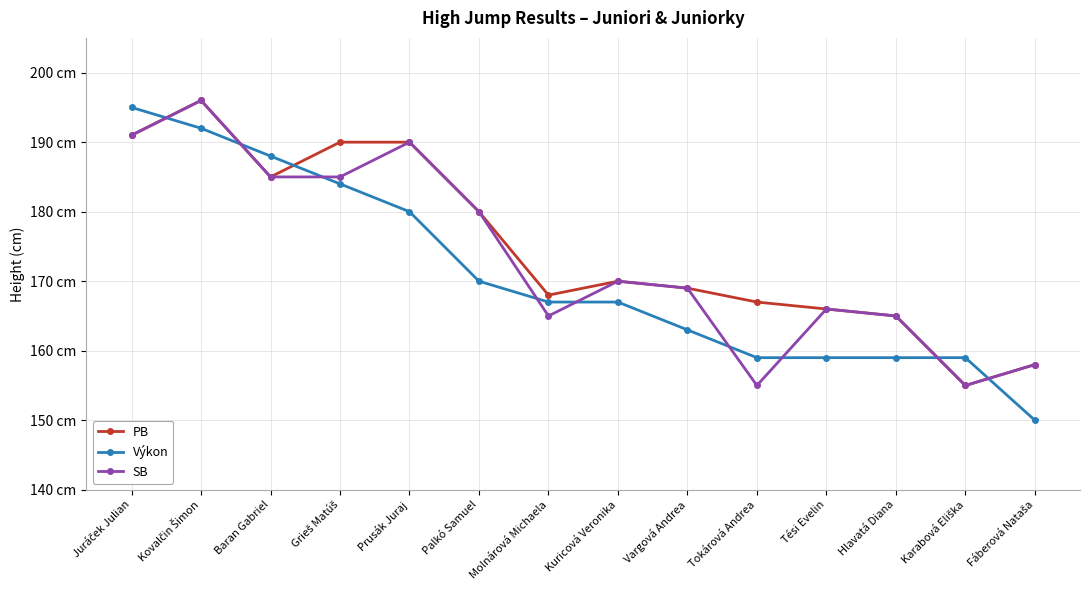

Is this an area chart (filled region under the line)?

No